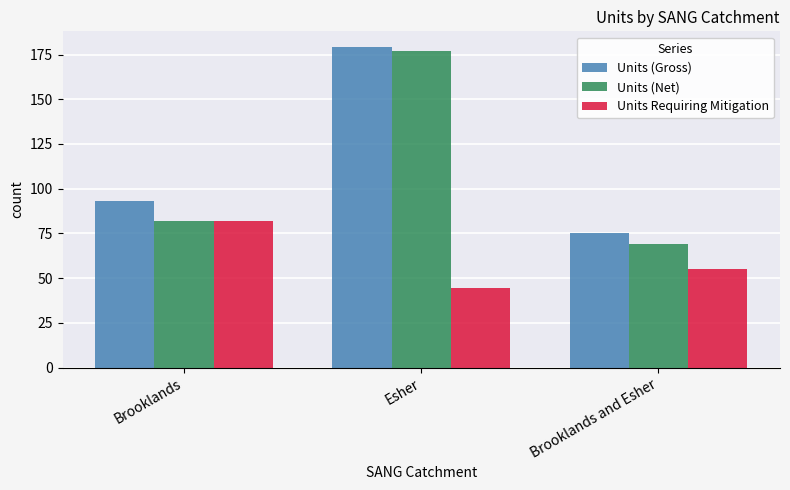

Which series changed the most between Esher and Brooklands and Esher?

Units (Net)